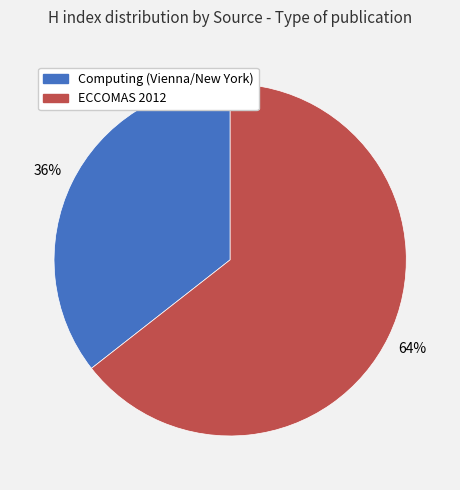

Is there a majority slice in this chart?

Yes